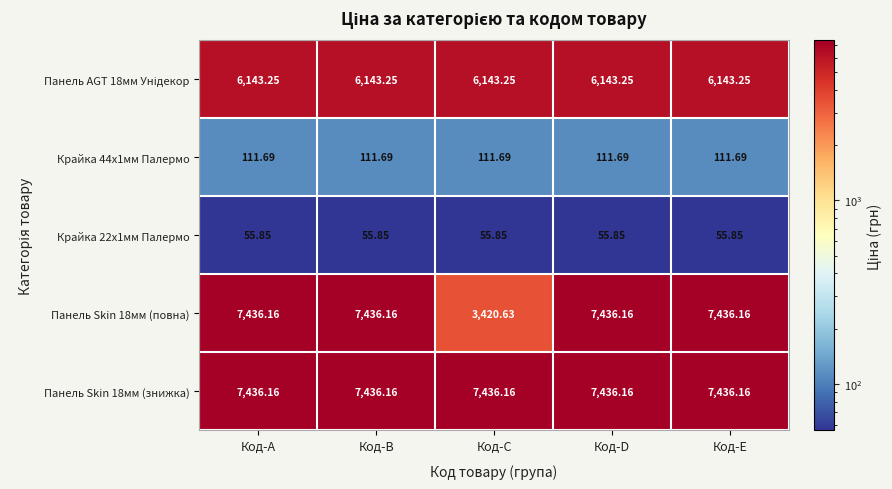

Count the number of data series in this chart.

5